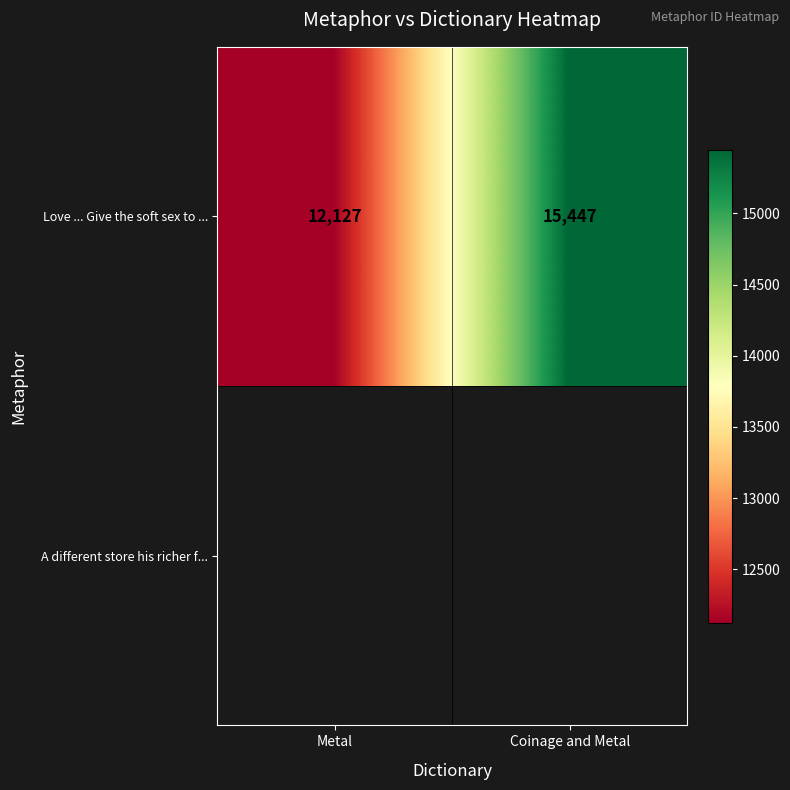

List the labels in order of value, smallest first.

Metal, Coinage and Metal